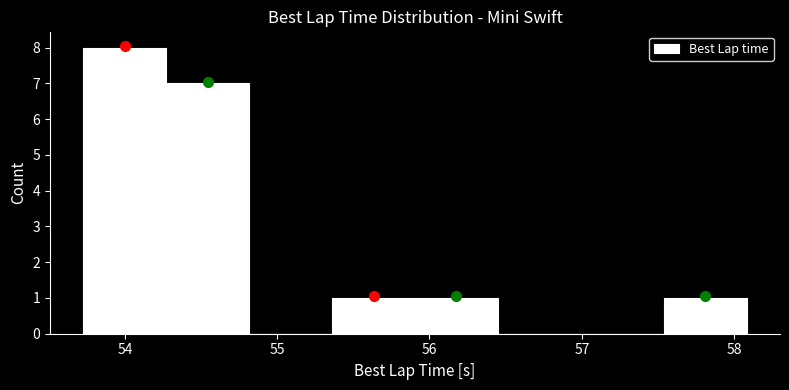

Reading left to right, list every bar in this chart as the range it spans on the x-axis followed by its height. Neither the bar edges nor the heights are printed on the chart, so give them approximately, as read against the axes.

53.7 to 54.3: 8
54.3 to 54.8: 7
54.8 to 55.4: 0
55.4 to 55.9: 1
55.9 to 56.4: 1
56.4 to 57.0: 0
57.0 to 57.5: 0
57.5 to 58.1: 1